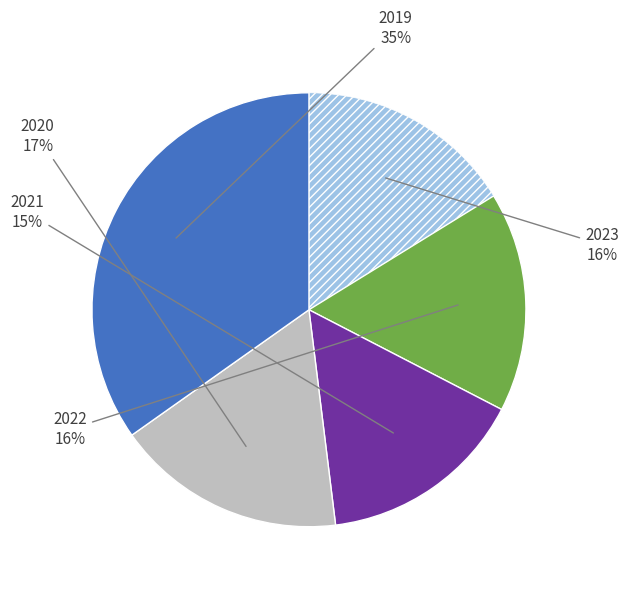

Do 2020 and 2021 together represent more than half of the pie?

No